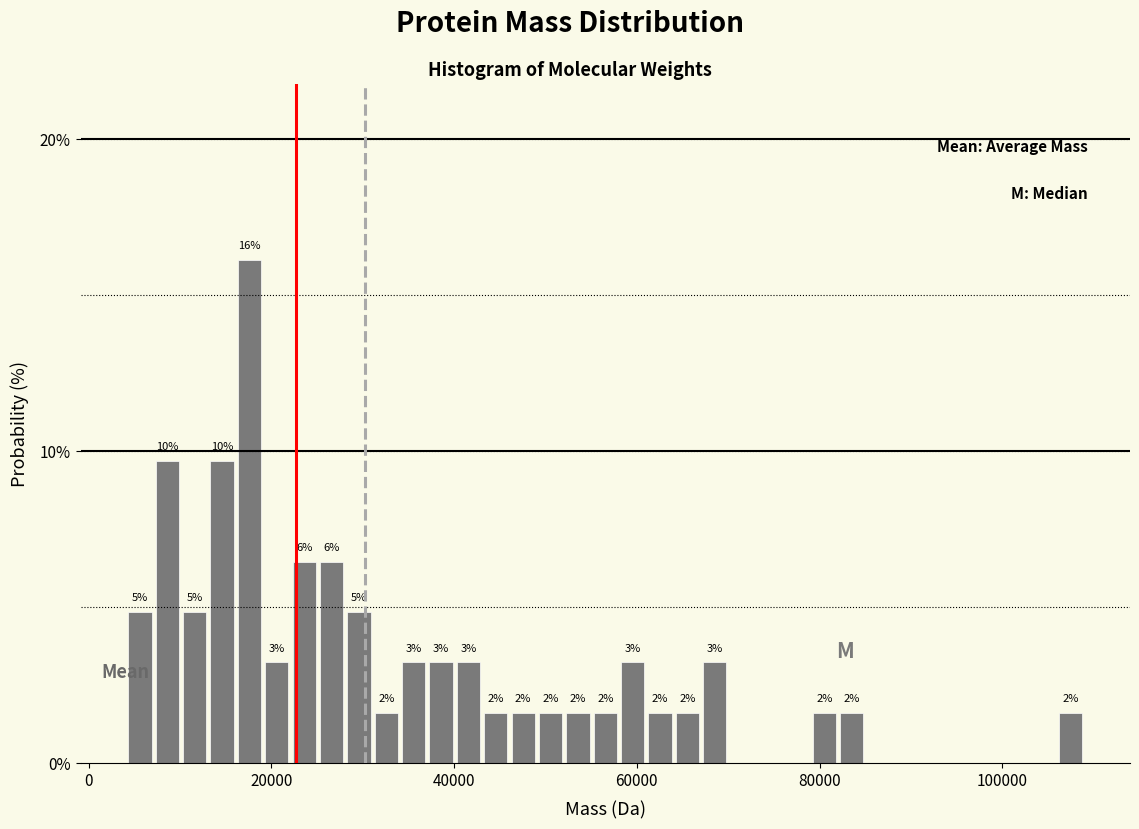

Read against the x-axis, roughly where is the centre of the tallest bar?

18000